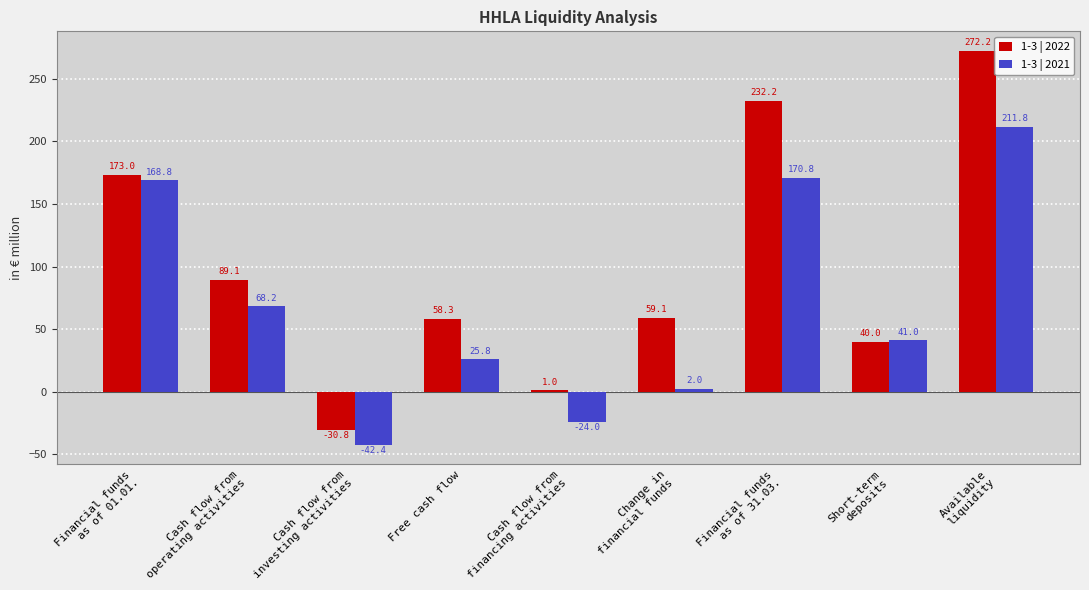

Reading left to right, list all the values displayed in this chart.

1-3 | 2022: 173.0	89.1	-30.8	58.3	1.0	59.1	232.2	40.0	272.2
1-3 | 2021: 168.8	68.2	-42.4	25.8	-24.0	2.0	170.8	41.0	211.8